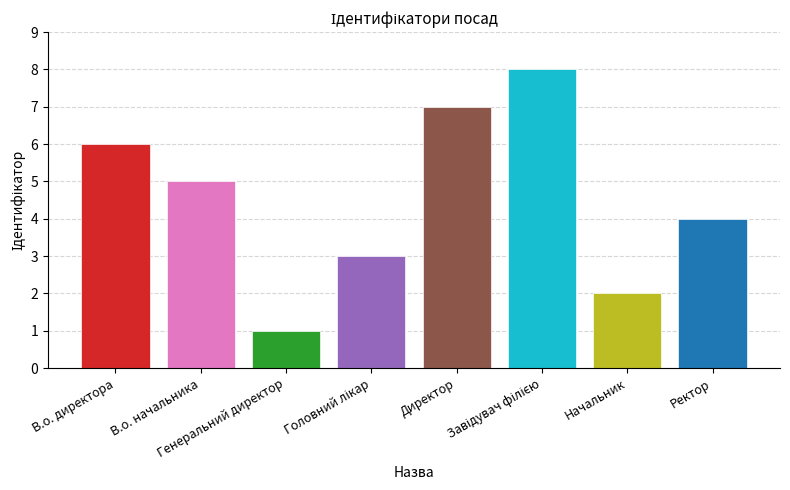

Reading right to left, transcribe all the data shown in this chart.

Ректор=4	Начальник=2	Завідувач філією=8	Директор=7	Головний лікар=3	Генеральний директор=1	В.о. начальника=5	В.о. директора=6